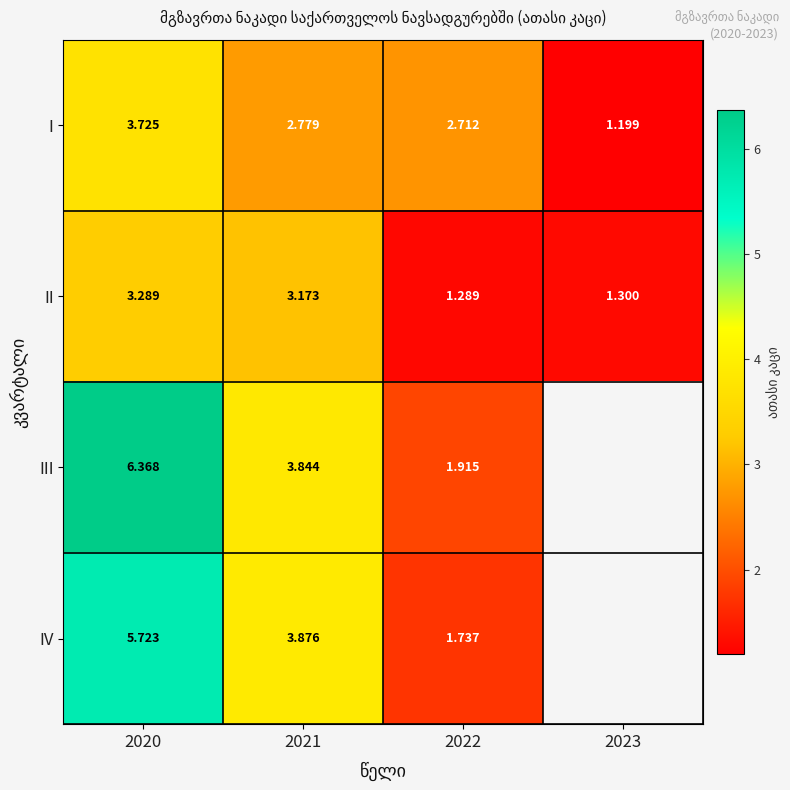

True or false: II has a value of 5.3 at 2020.

False